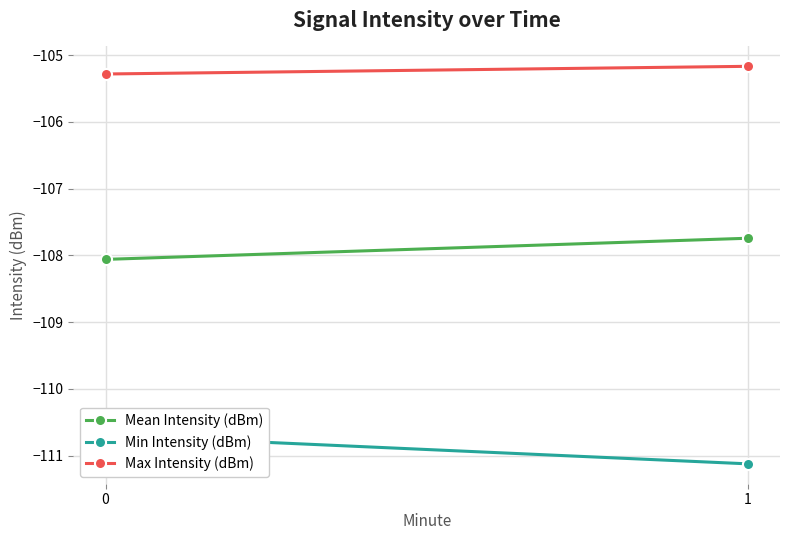

How many lines are shown in the chart?

3